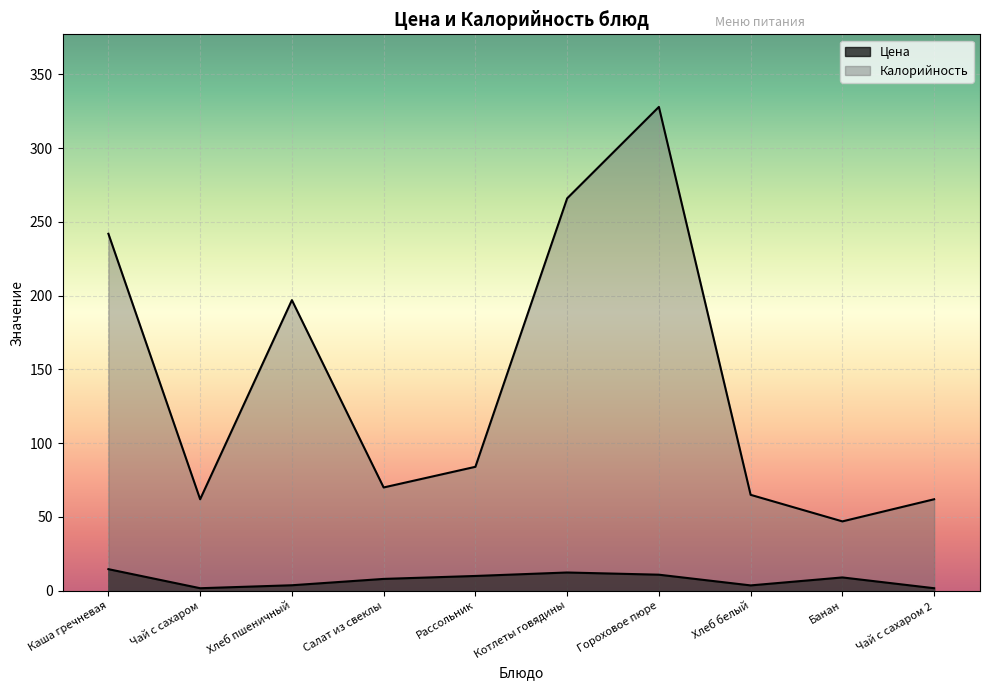

At which category does Калорийность reach its first local valley?

Чай с сахаром